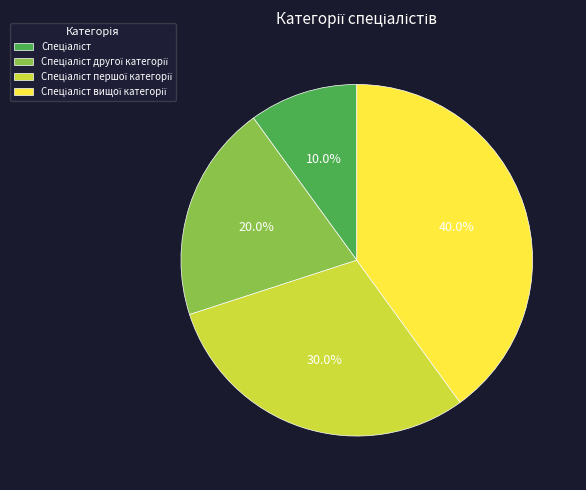

How many segments does this pie chart have?

4